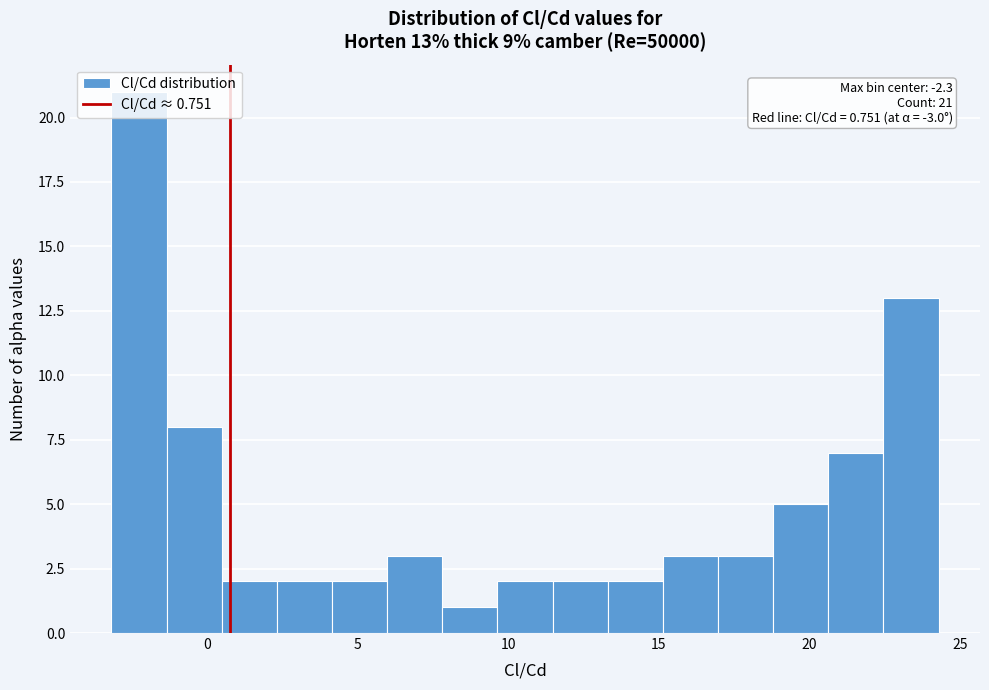

Read against the x-axis, roughly where is the centre of the tallest bar?

-2.5